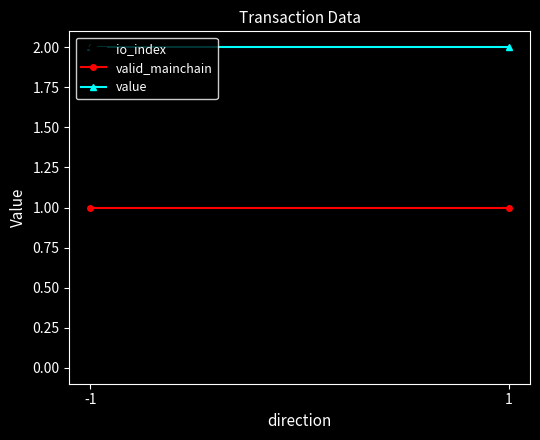

What are all the series names shown in the legend?

io_index, valid_mainchain, value